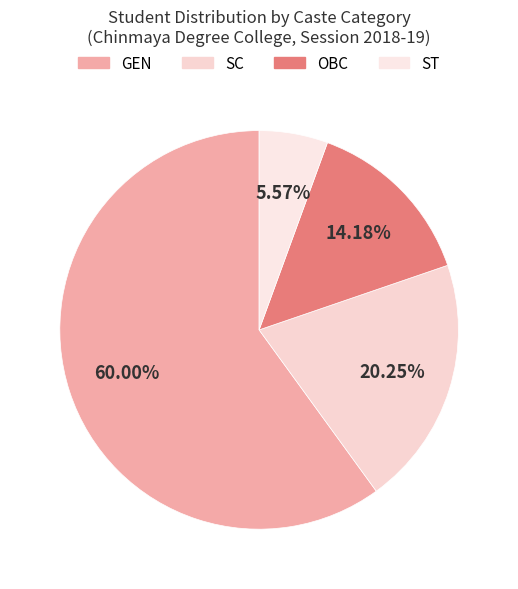

To the nearest percent, what is the difference between the largest and smallest slice percentages?

54%